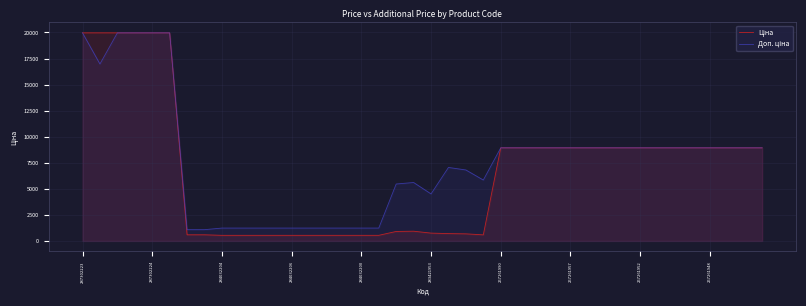

How many interior local peaks does the Ціна series have?

1